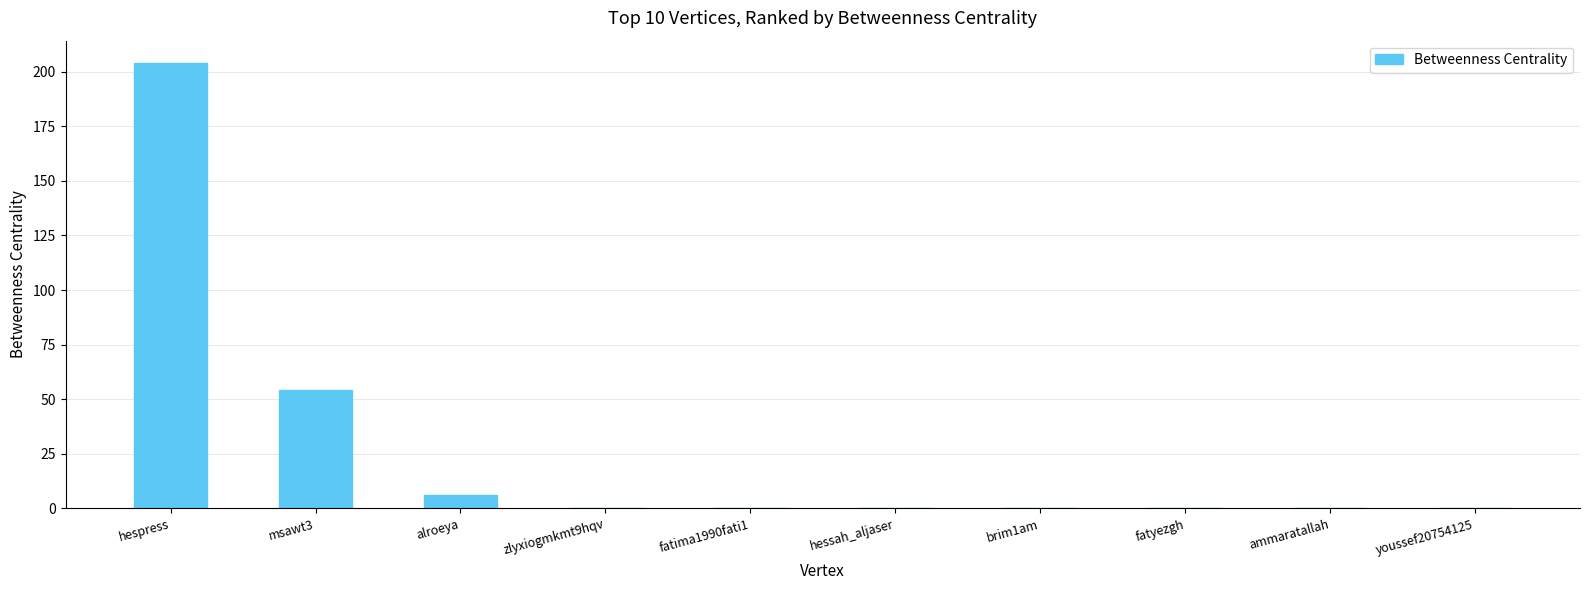

Read the value at hespress.

204